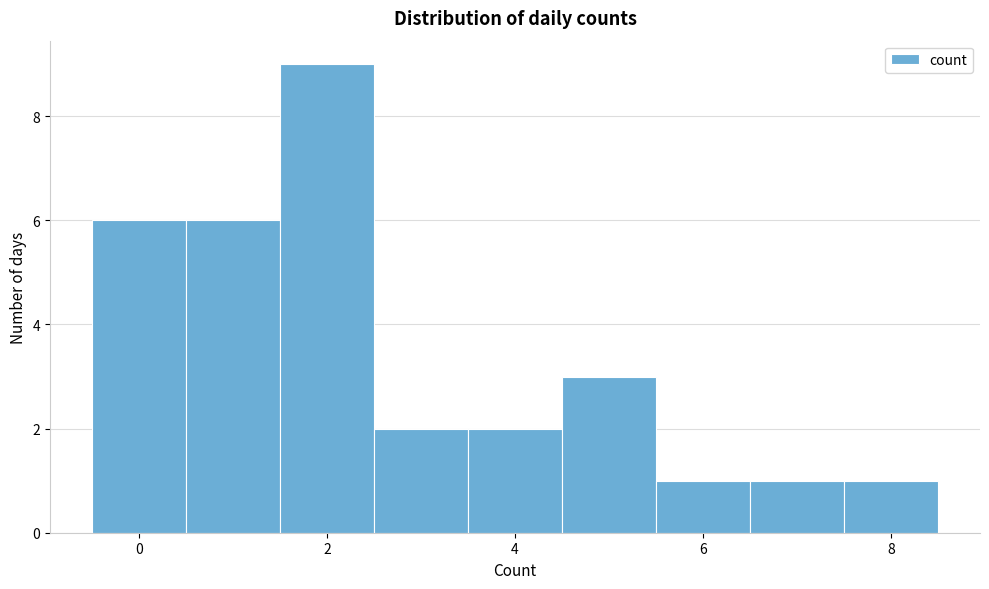

Reading left to right, list every bar in this chart as the range it spans on the x-axis followed by its height. Neither the bar edges nor the heights are printed on the chart, so give them approximately, as read against the axes.

-0.5 to 0.5: 6
0.5 to 1.5: 6
1.5 to 2.5: 9
2.5 to 3.5: 2
3.5 to 4.5: 2
4.5 to 5.5: 3
5.5 to 6.5: 1
6.5 to 7.5: 1
7.5 to 8.5: 1